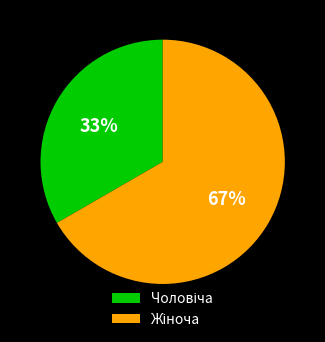

Does any single category account for the majority?

Yes